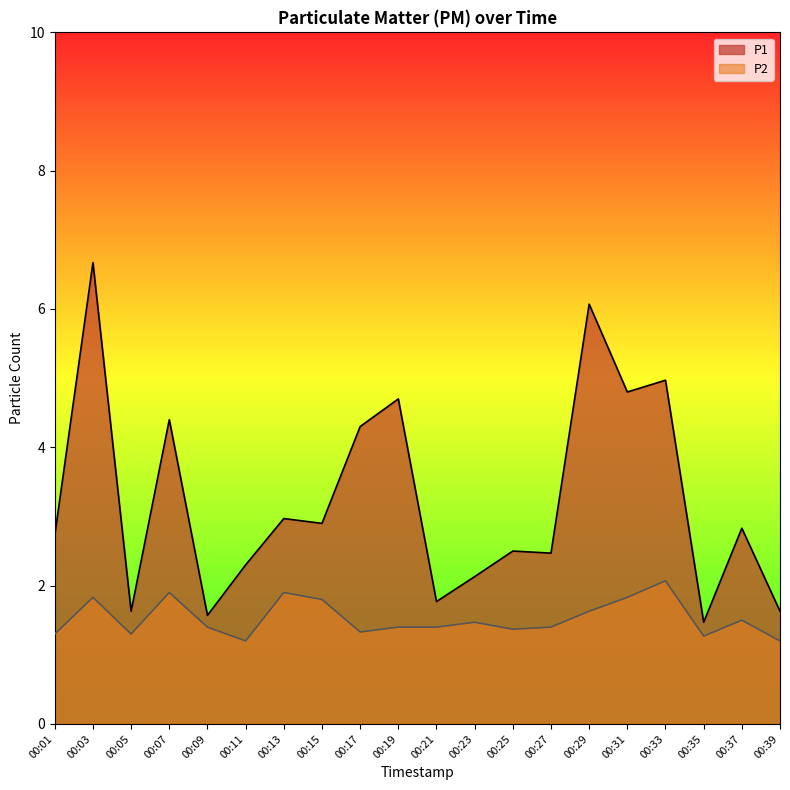

How many interior local peaks does the P2 series have?

6